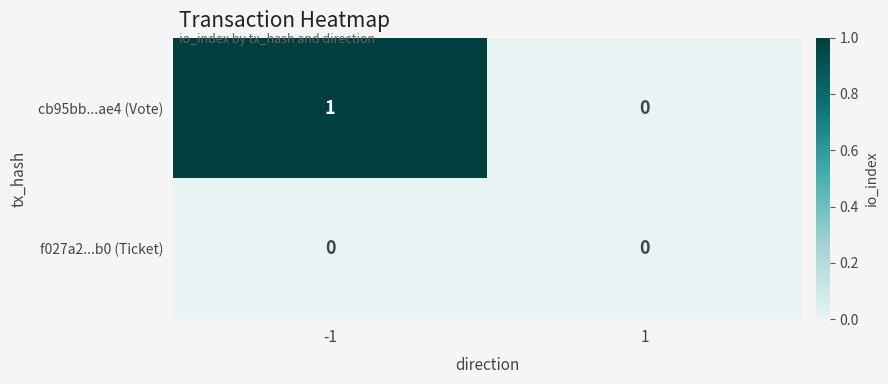

Rank the series by their maximum value, from highest to lowest.

cb95bb...ae4 (Vote), f027a2...b0 (Ticket)